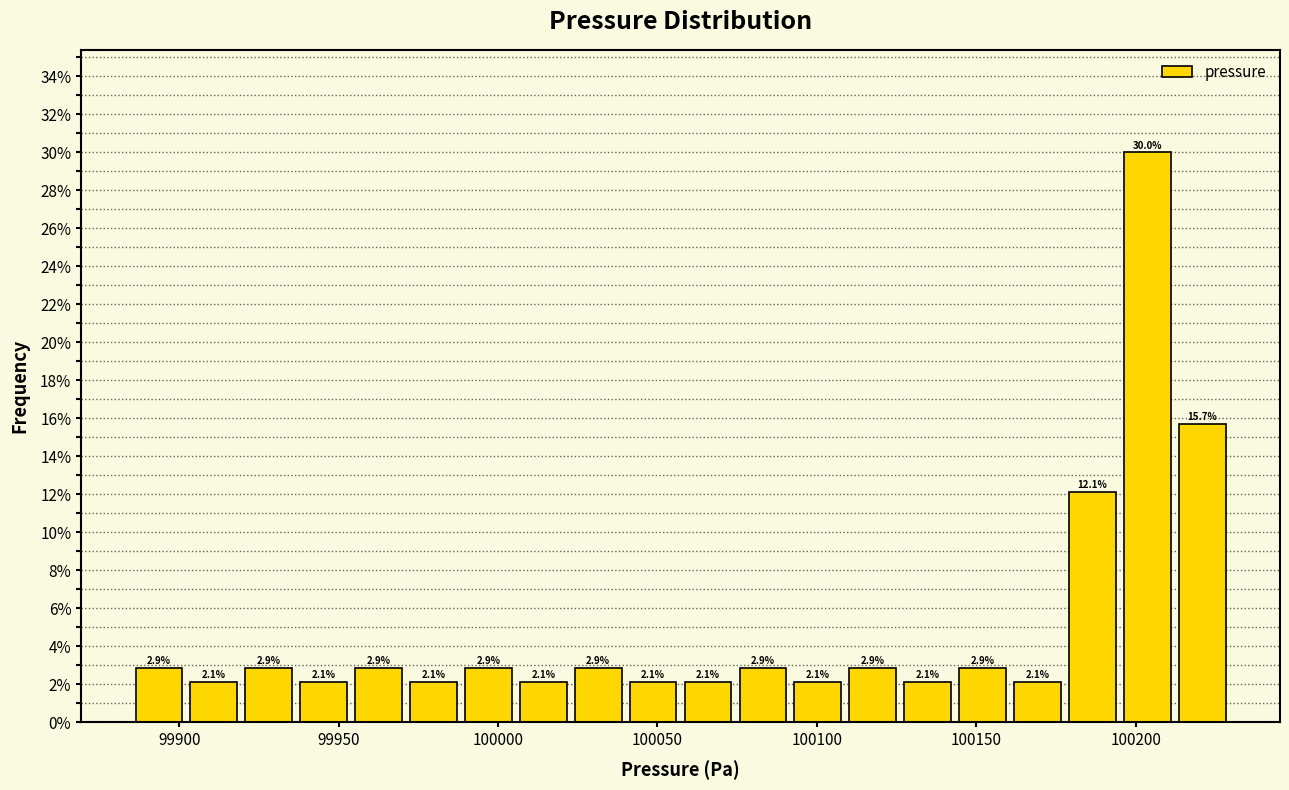

Around what value on the x-axis is the tallest bar? Give the approximate position of its centre, as read against the axis.

100205